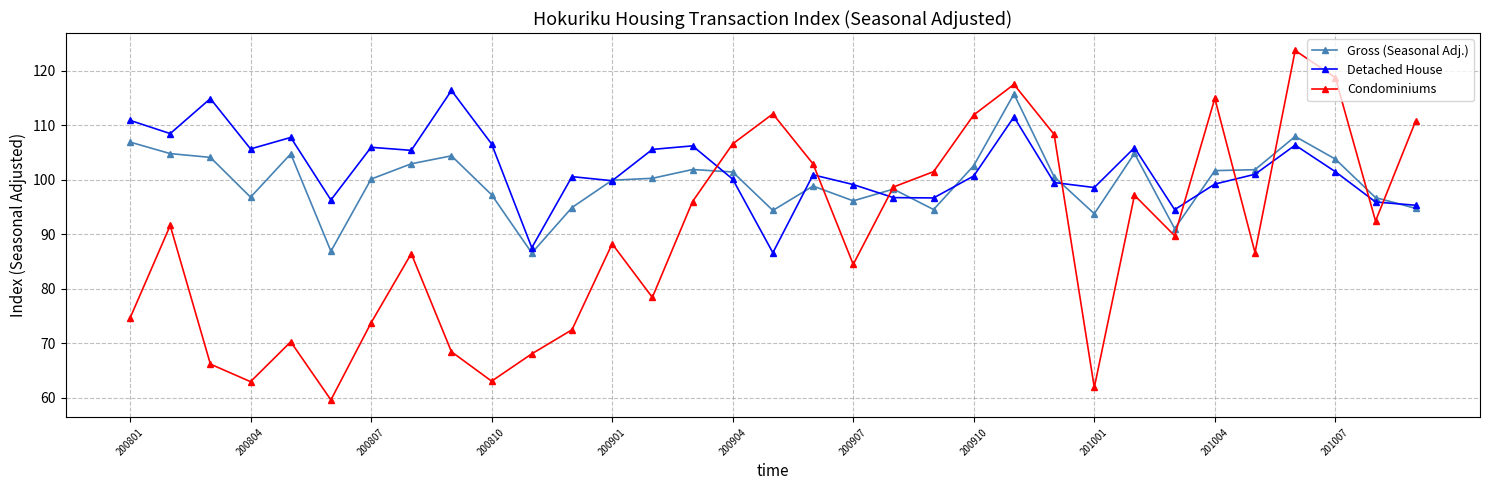

List the series in order of their overall mean, highest first.

Detached House, Gross (Seasonal Adj.), Condominiums